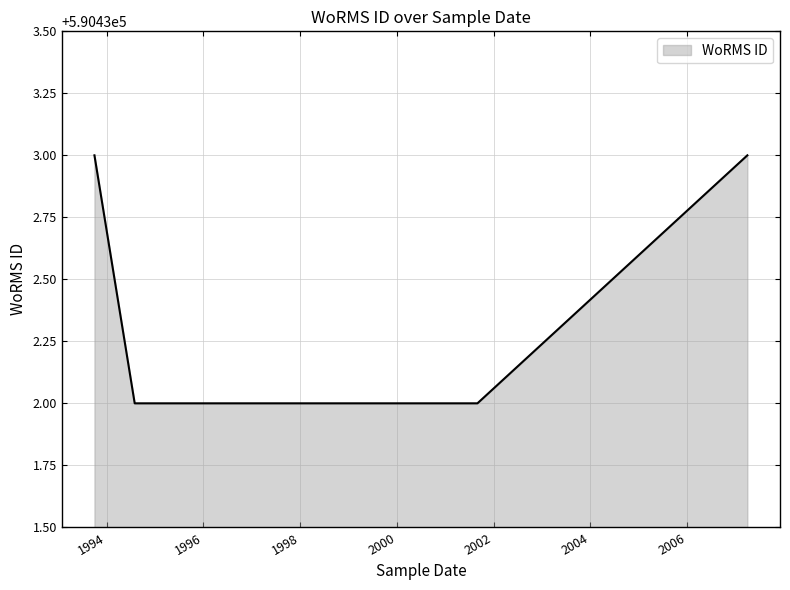

Is it true that the value at 1998-09-01 is 590432?

True